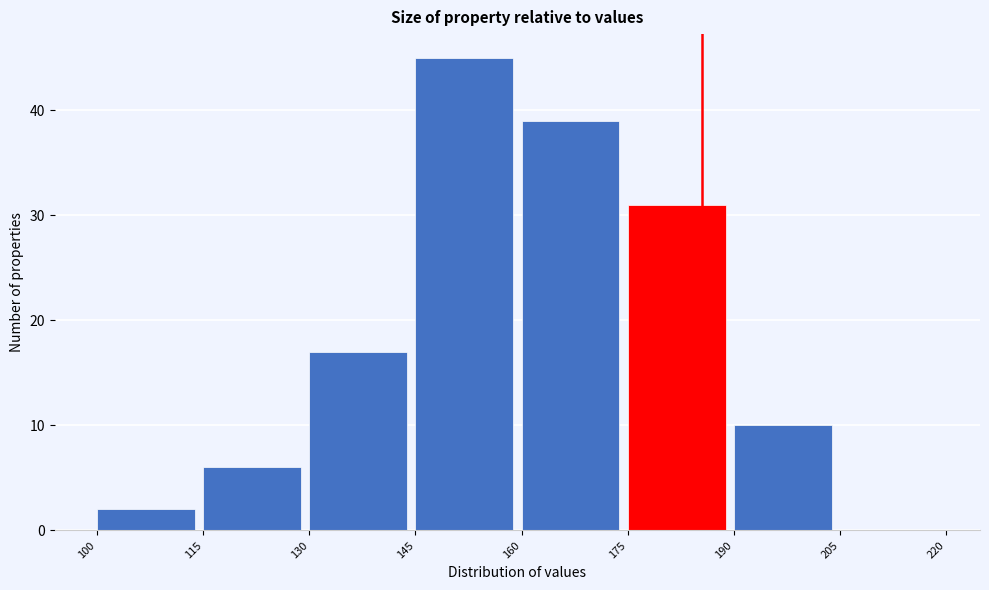

What is the height of the bar covering 100 to 115 on the x-axis? The values are not printed on the chart, so give them approximately, as read against the axis.

2